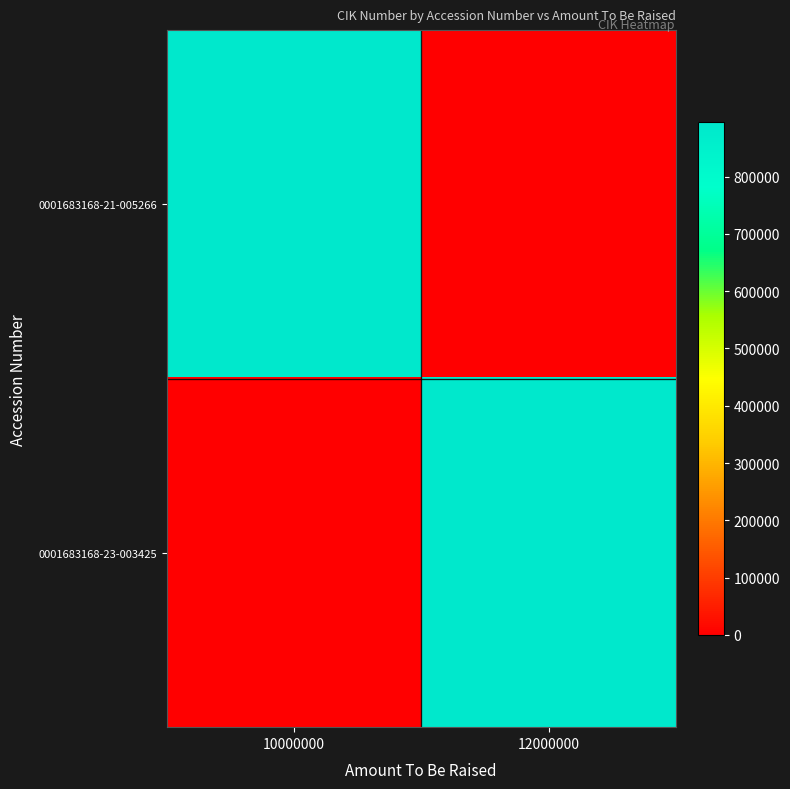

Between 12000000 and 10000000, which is larger?

10000000